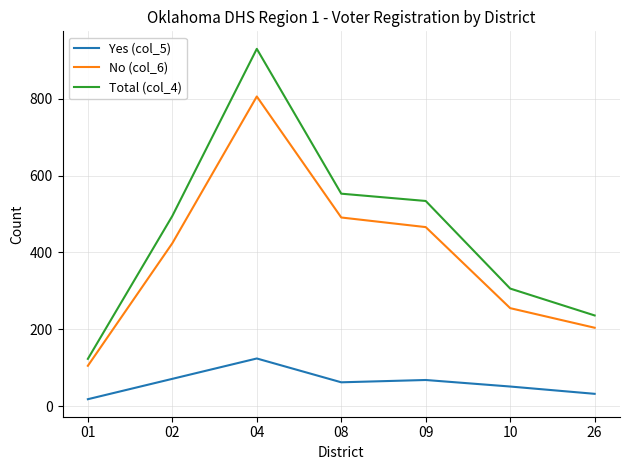

How many values in the Total (col_4) series are below 495?

3